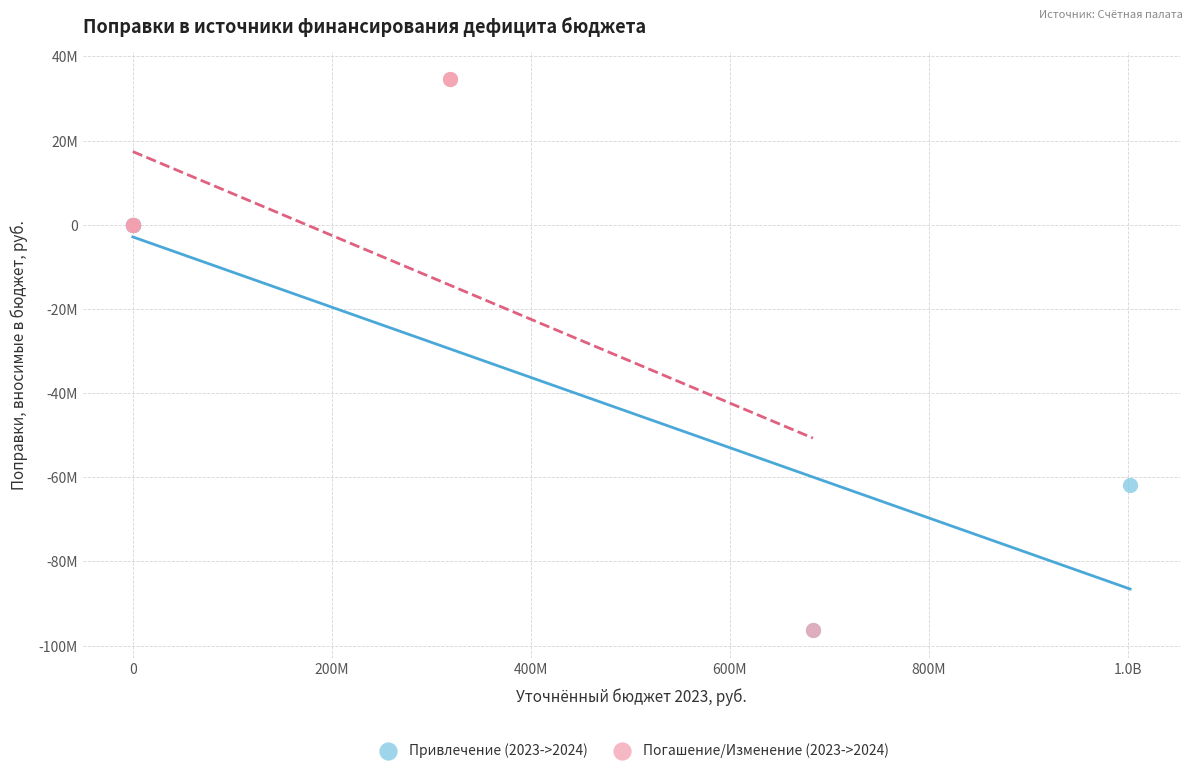

Which series has the largest Y range (max minus min)?

Погашение/Изменение (2023->2024)